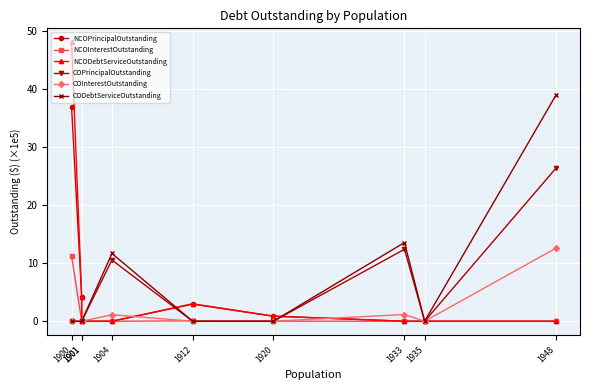

True or false: NCODebtServiceOutstanding and NCOPrincipalOutstanding intersect in this chart.

False